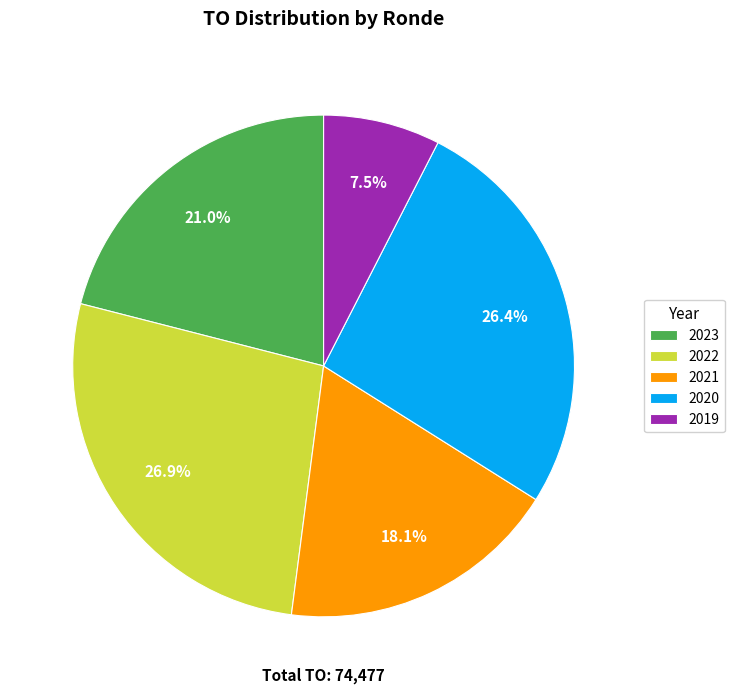

Is the sum of 2021 and 2023 greater than half?

No